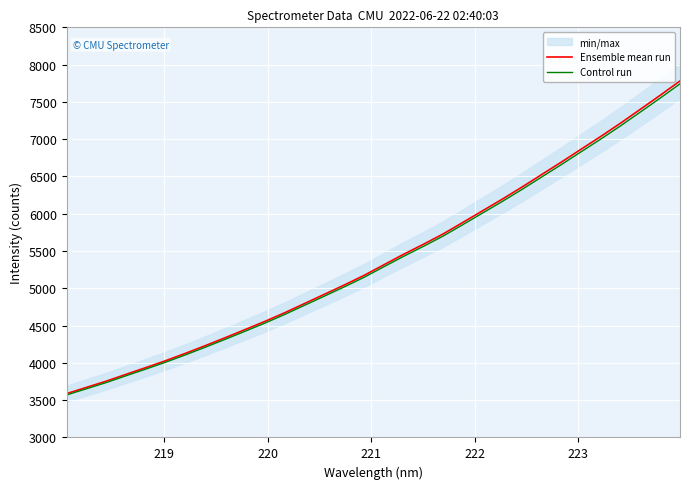

Which series has the largest total across all categories?

Ensemble mean run